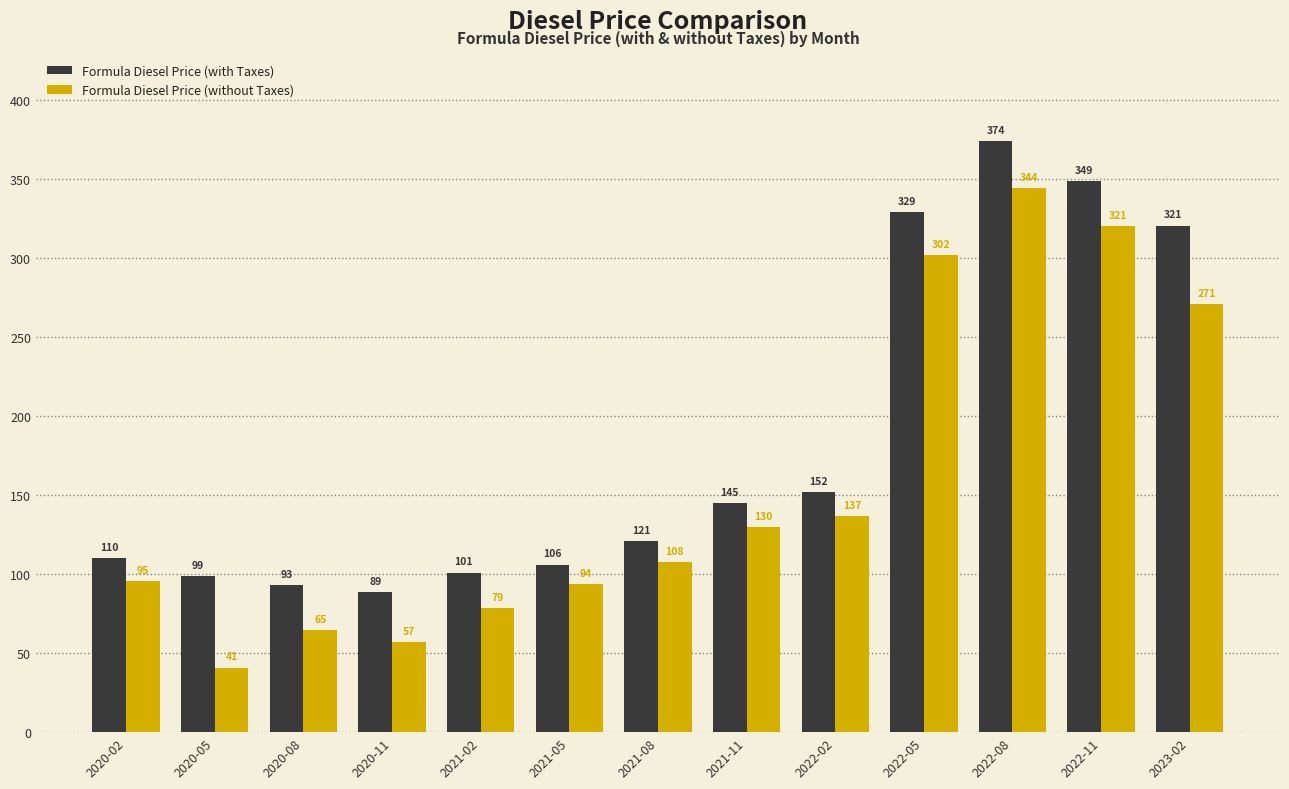

What position from the left is 2021-08?

7